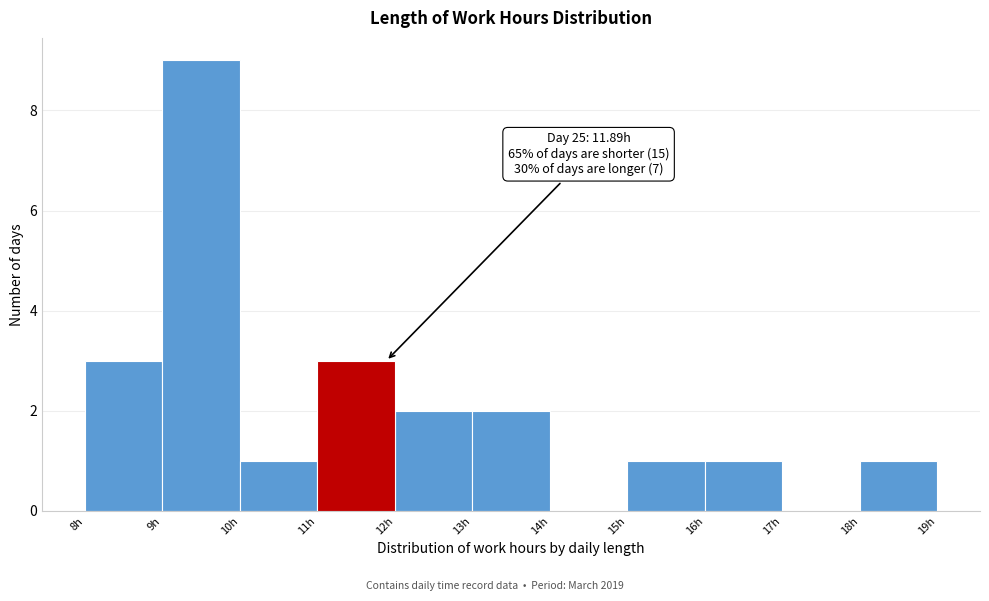

Over which range of the x-axis is the bar tallest?

9 to 10